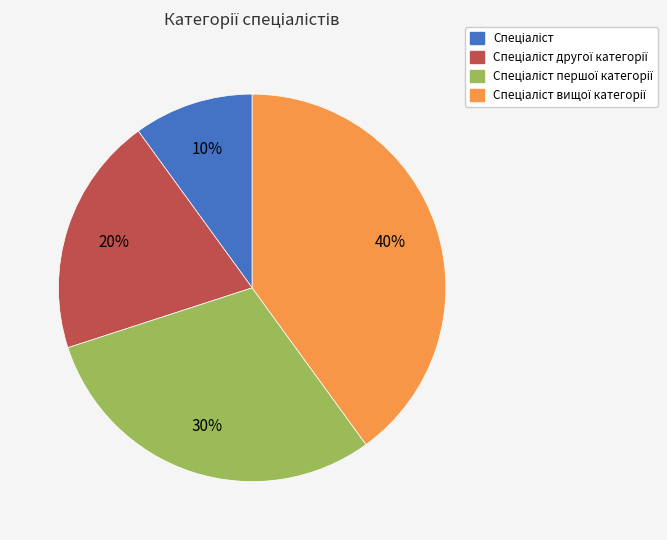

Is there a majority slice in this chart?

No